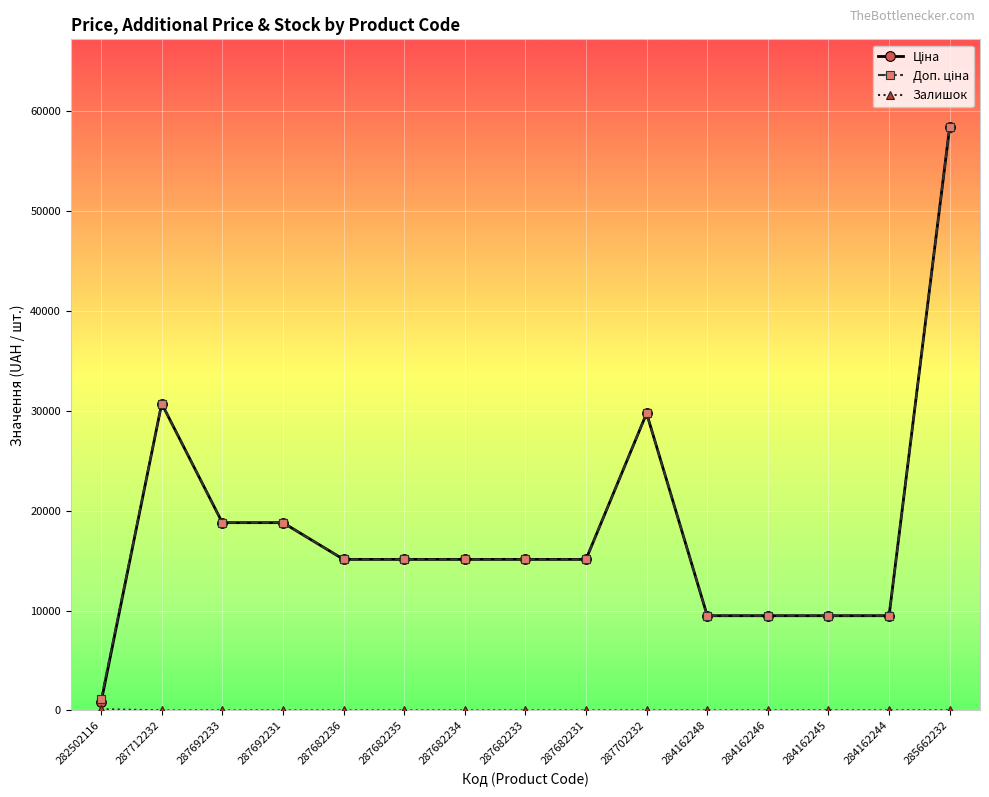

At which category is the sum across all series the highest?

285662232